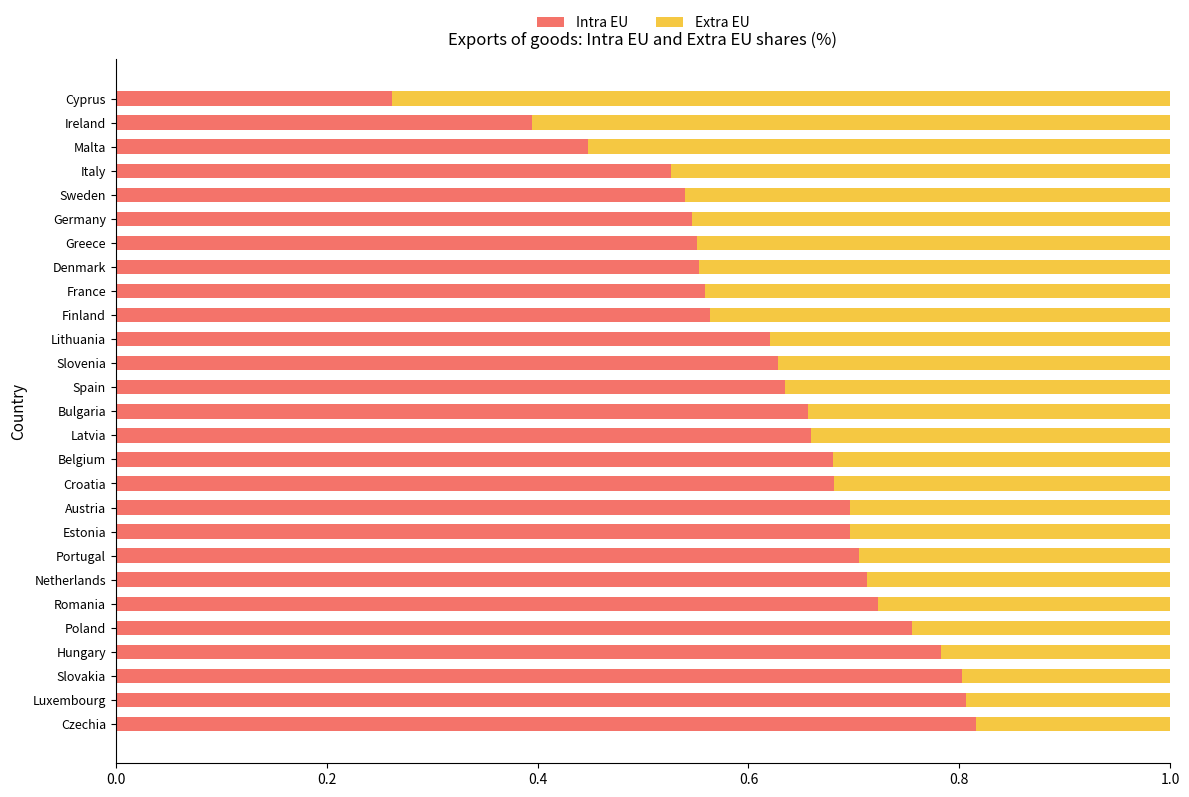

How many series are shown in this chart?

2